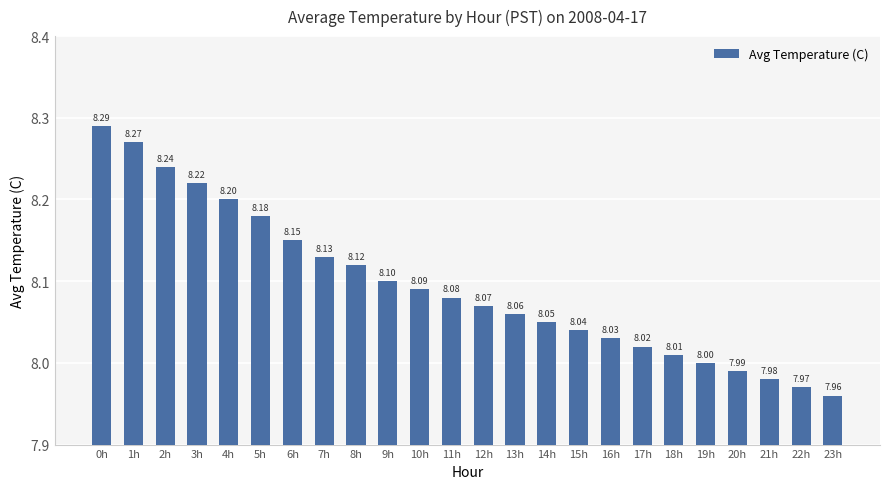

What is the label of the 13th bar from the left?

12h